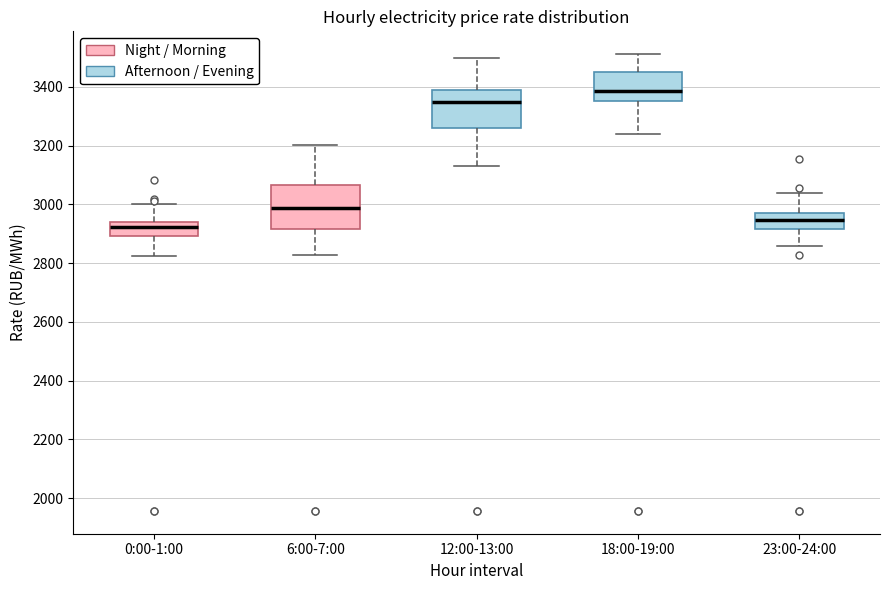

Reading left to right, transcribe this box plot: for each box, give where its median line is, the range the box spans, and where its two whiskers end, as read against the y-axis. The values are not printed on the chart, so give them approximately, as read against the axis.

0:00-1:00: median 2920, box 2900 to 2940, whiskers 2820 to 3000
6:00-7:00: median 2980, box 2920 to 3060, whiskers 2820 to 3200
12:00-13:00: median 3360, box 3260 to 3400, whiskers 3140 to 3500
18:00-19:00: median 3380, box 3360 to 3460, whiskers 3240 to 3520
23:00-24:00: median 2940, box 2920 to 2980, whiskers 2860 to 3040